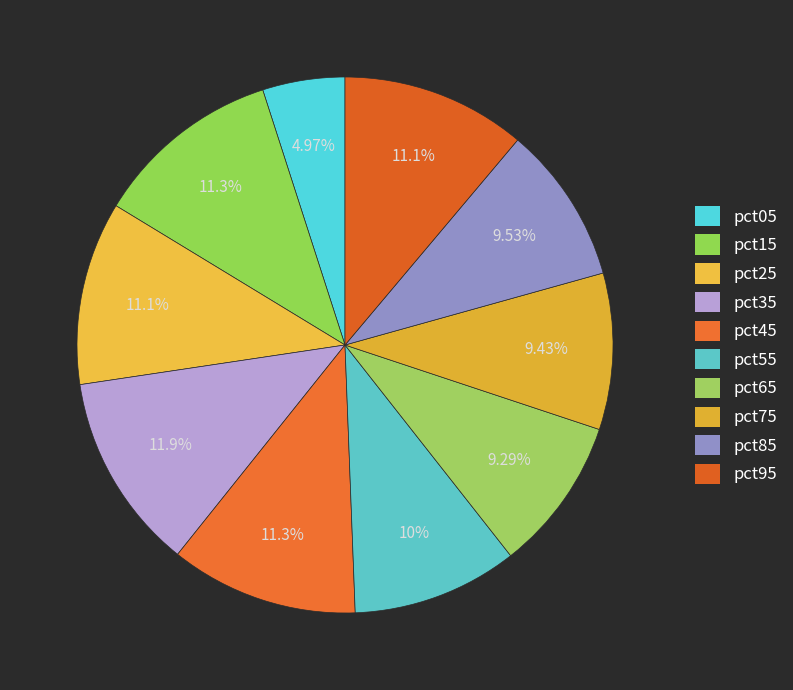

Does any single category account for the majority?

No